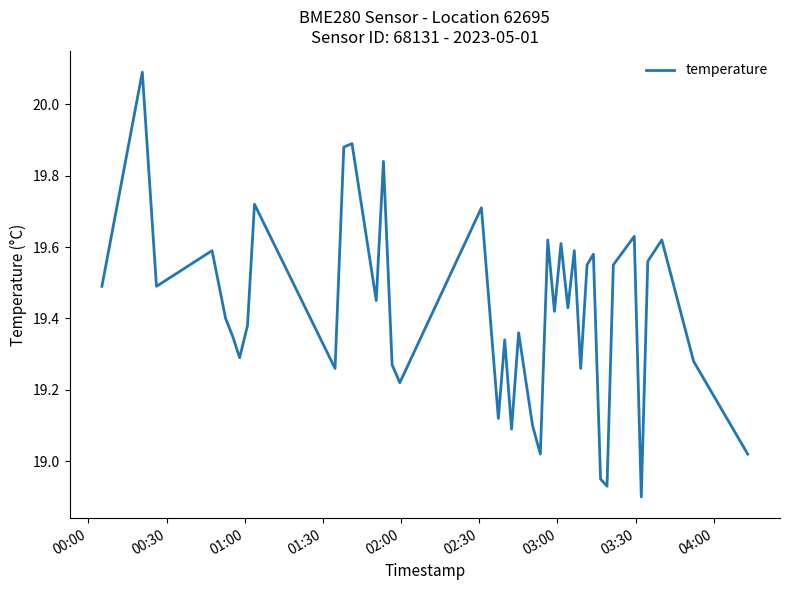

What is the greatest value displayed?

20.1